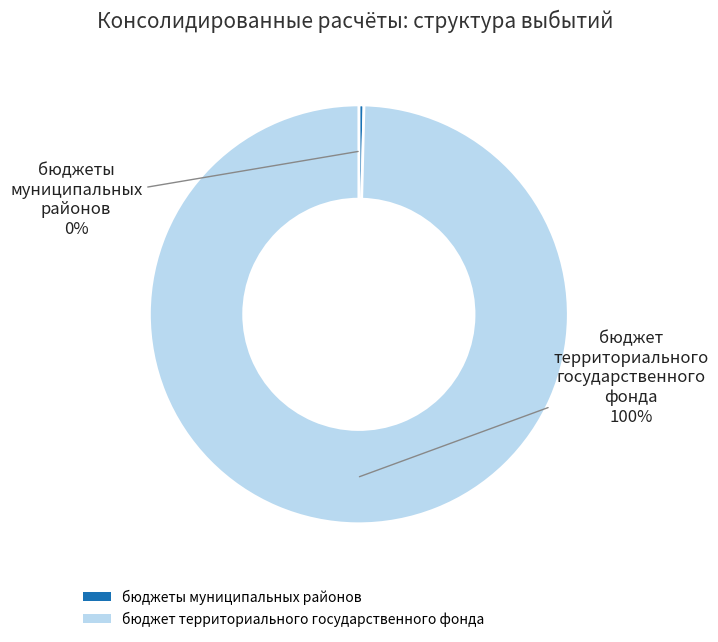

To the nearest percent, what portion does бюджет территориального государственного фонда represent?

100%